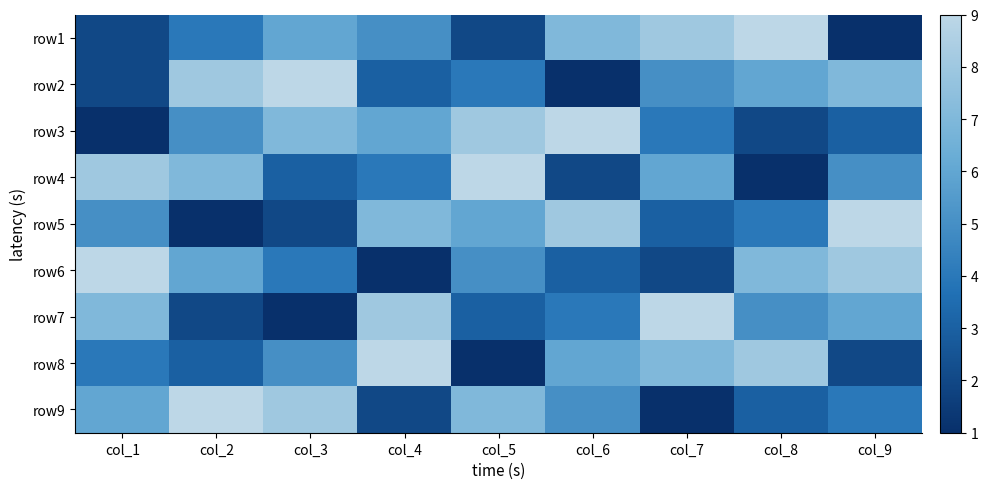

What is the total value across all series at col_7?

45